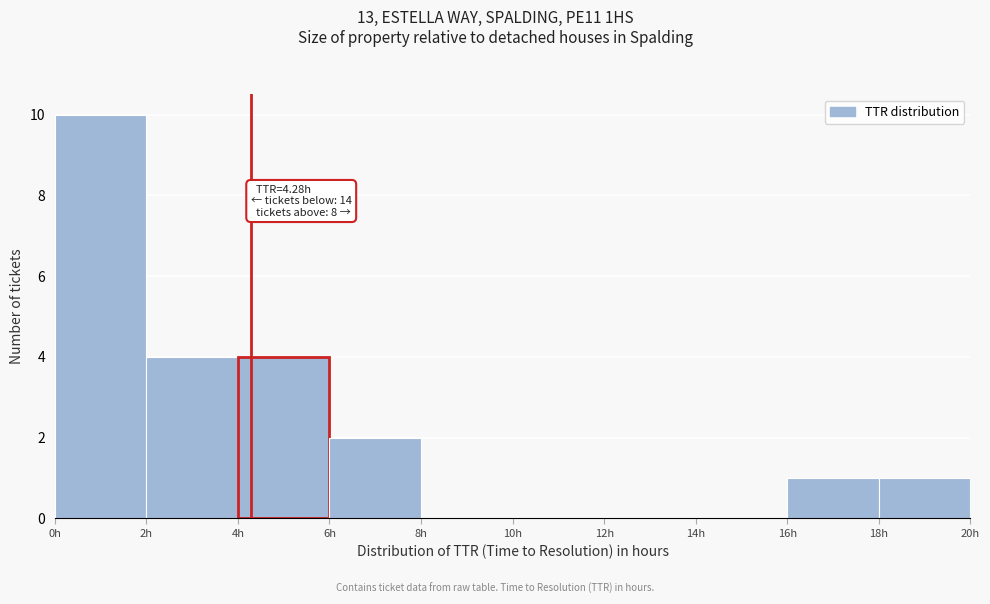

Over which range of the x-axis is the bar tallest?

0 to 2